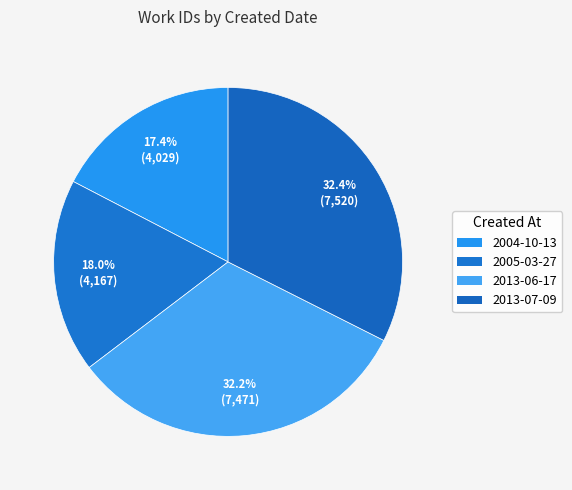

Is it true that 2005-03-27 is 18% of the pie?

True